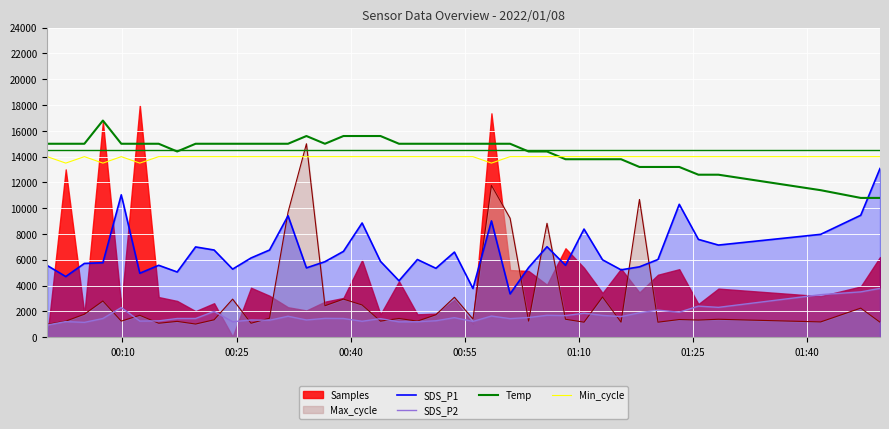

What is the maximum value for Max_cycle?

15000.0